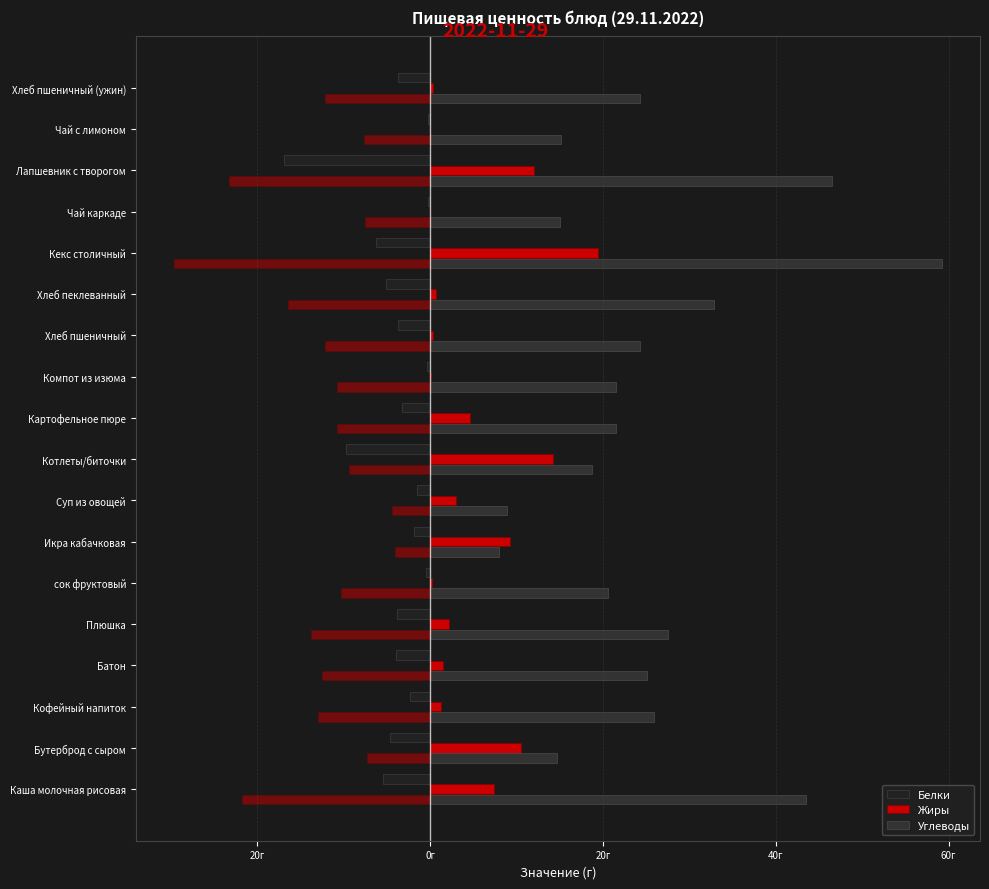

What is the total value across all series at Чай каркаде?

14.8